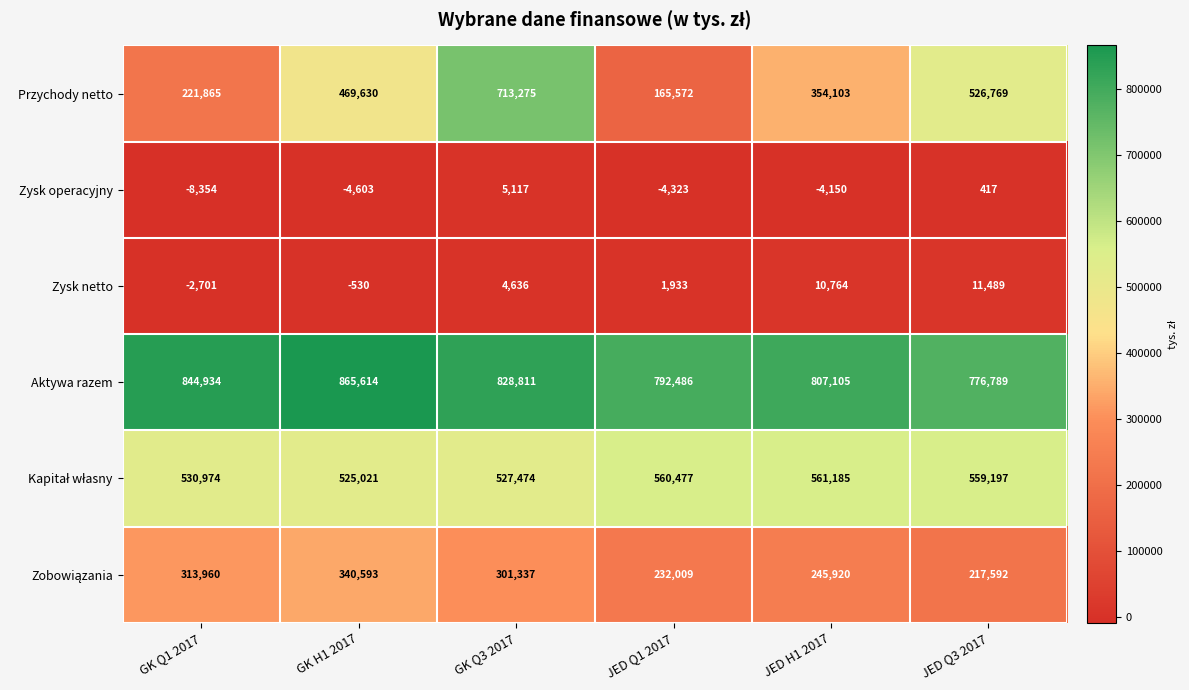

Between GK Q3 2017 and JED Q1 2017, which series saw the biggest shift?

Przychody netto